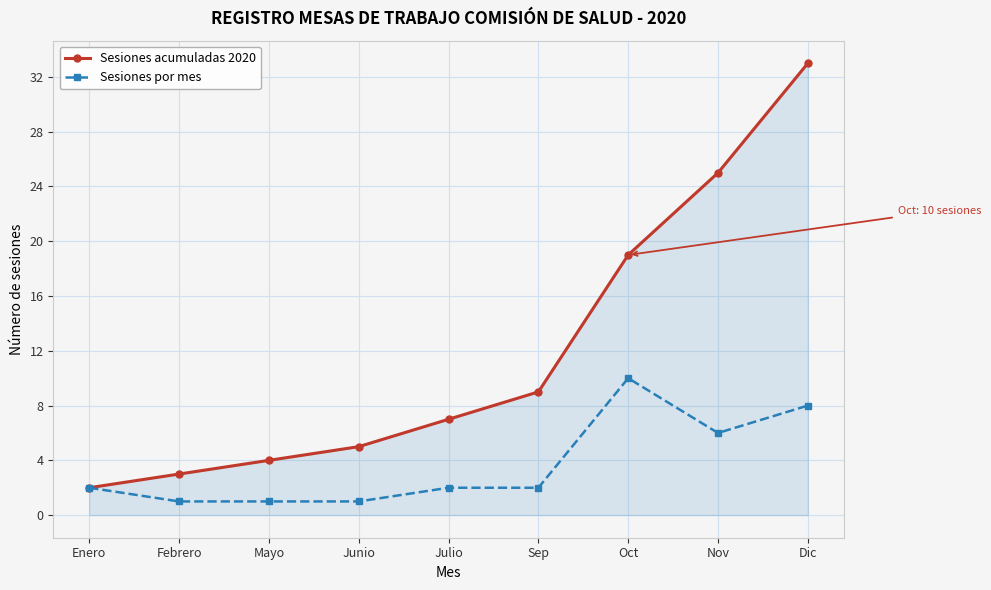

What is the value of the Sesiones acumuladas 2020 point at the 1st from the left?

2